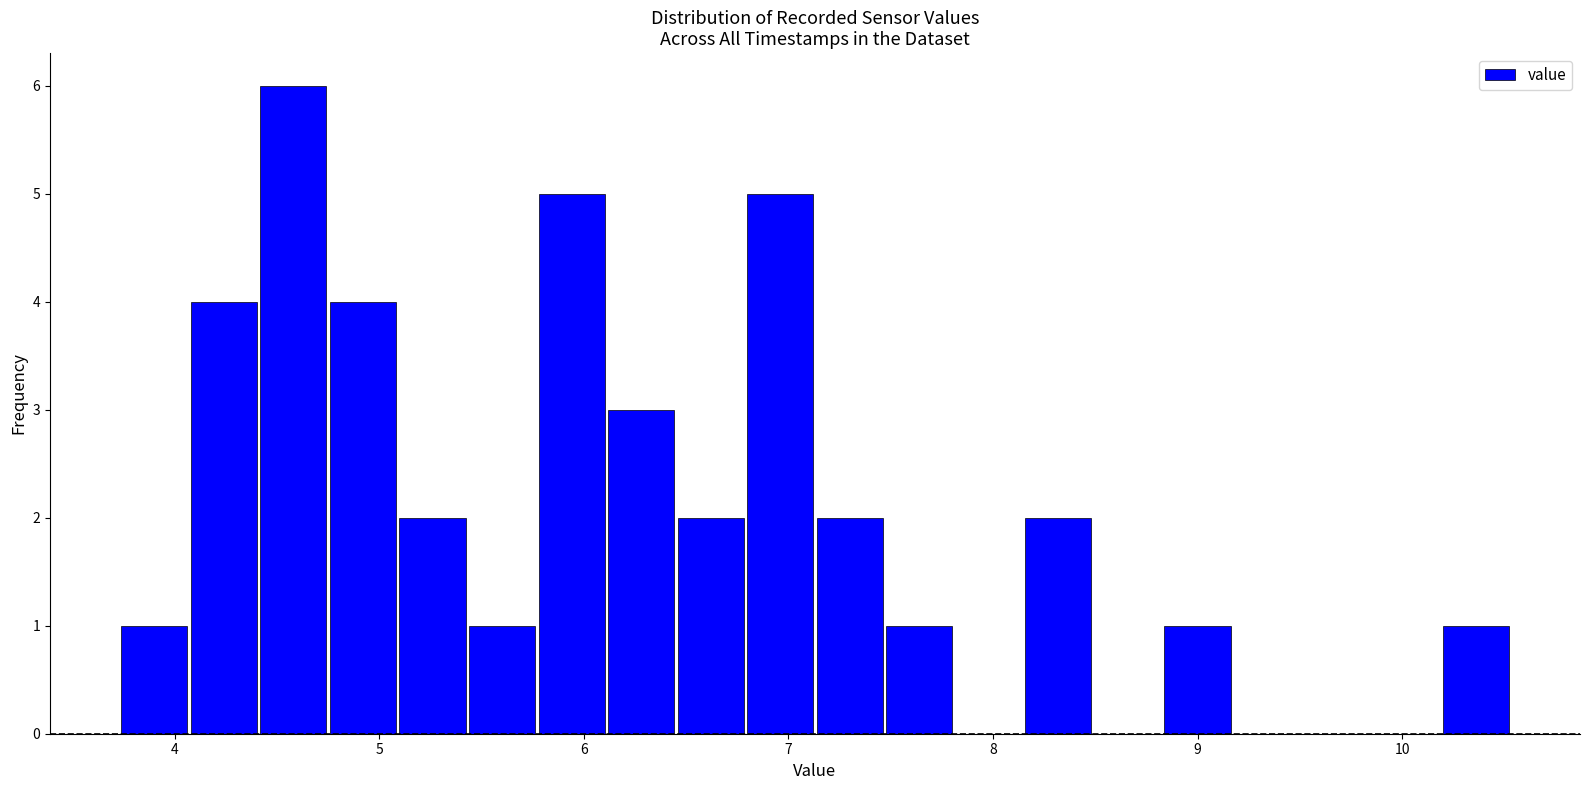

Read against the x-axis, roughly where is the centre of the tallest bar?

4.6